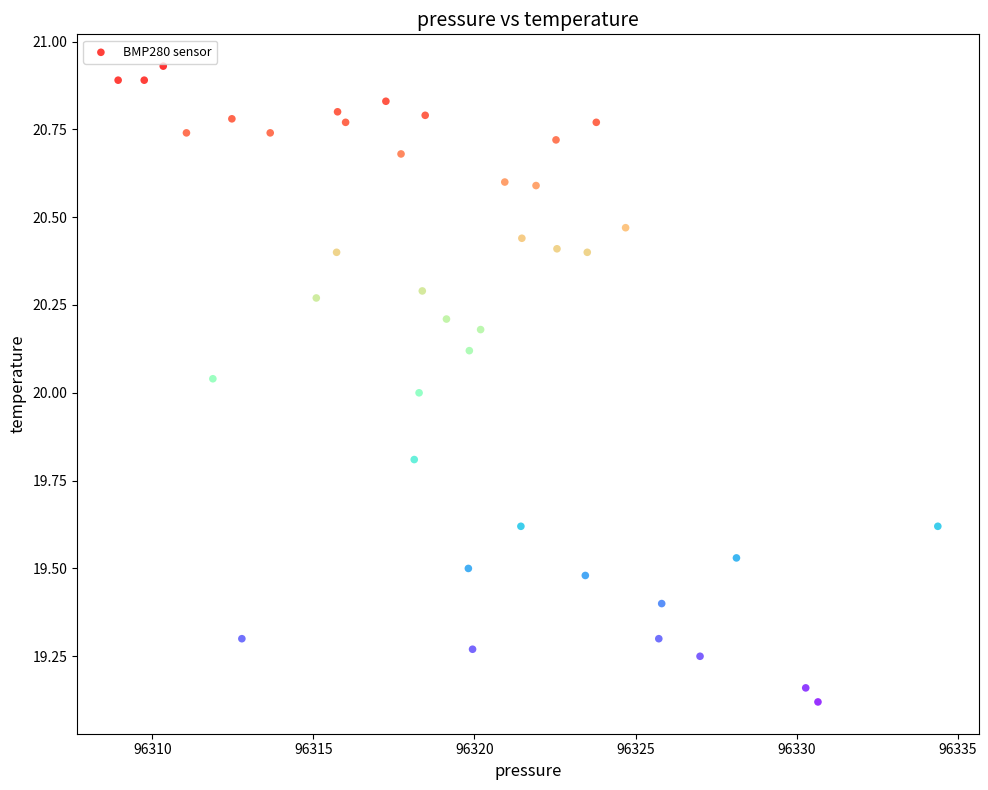

What is the range of X values (max minus min)?

25.4